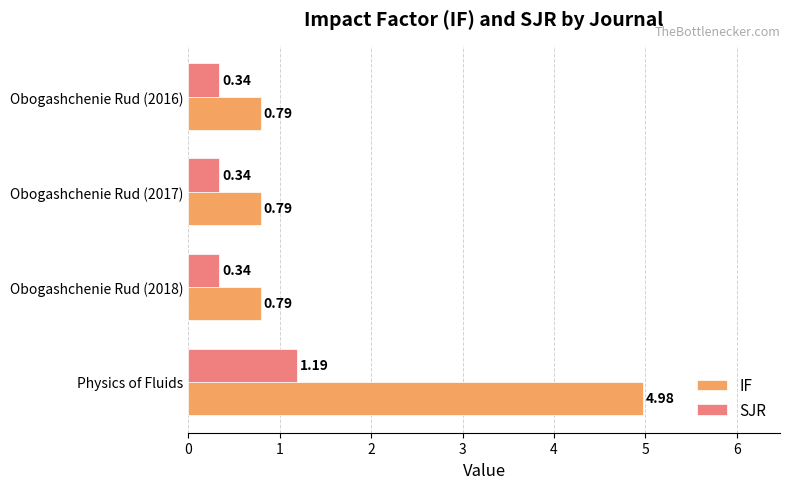

Is the value of SJR at Obogashchenie Rud (2017) greater than the value of IF at Obogashchenie Rud (2018)?

No